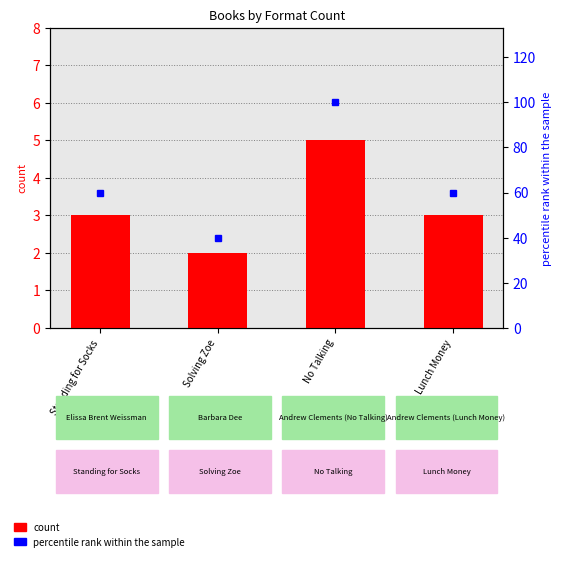

Between Standing for Socks and Lunch Money, which is larger?

Standing for Socks